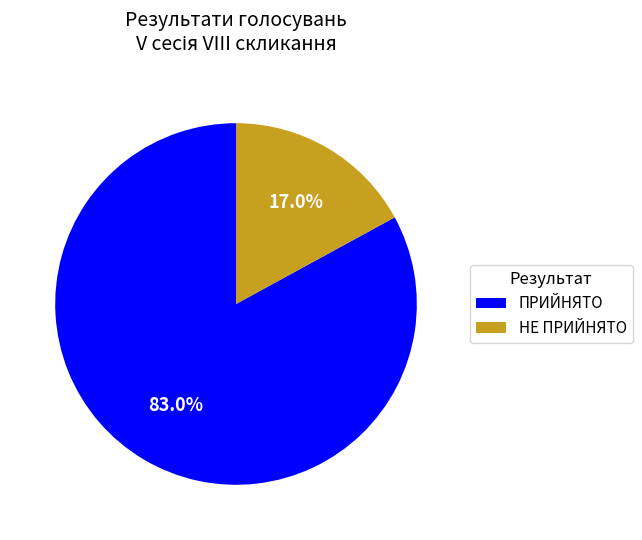

Does any single category account for the majority?

Yes